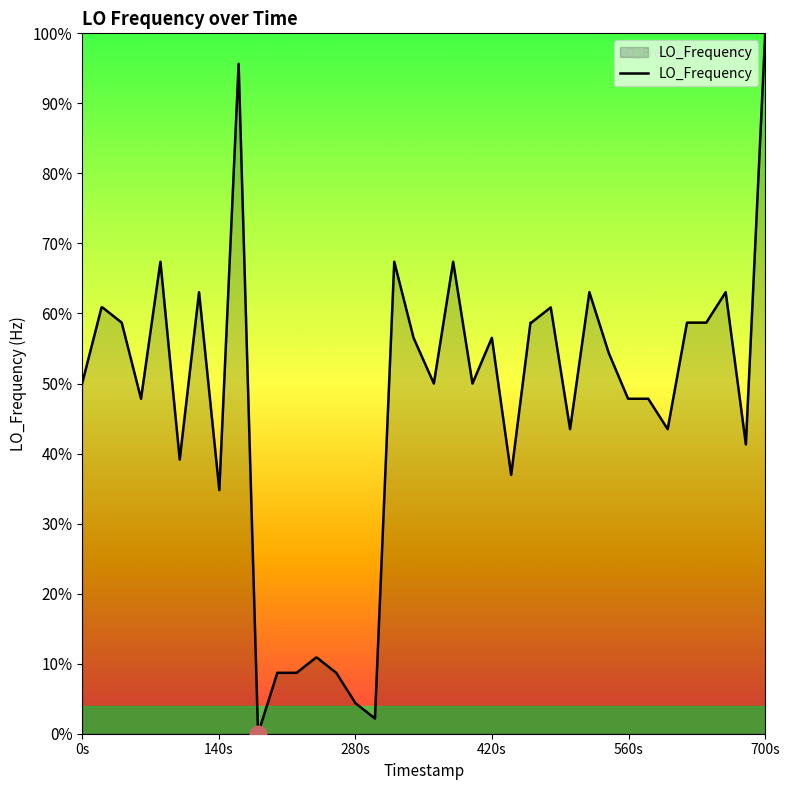

How many lines are shown in the chart?

1